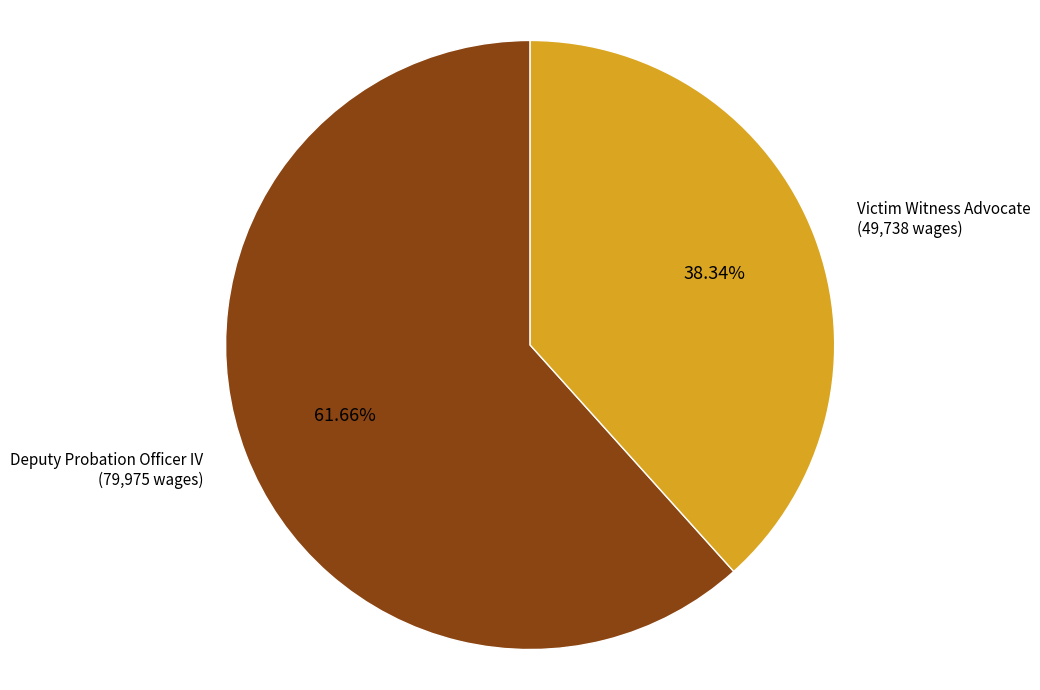

Is there a majority slice in this chart?

Yes